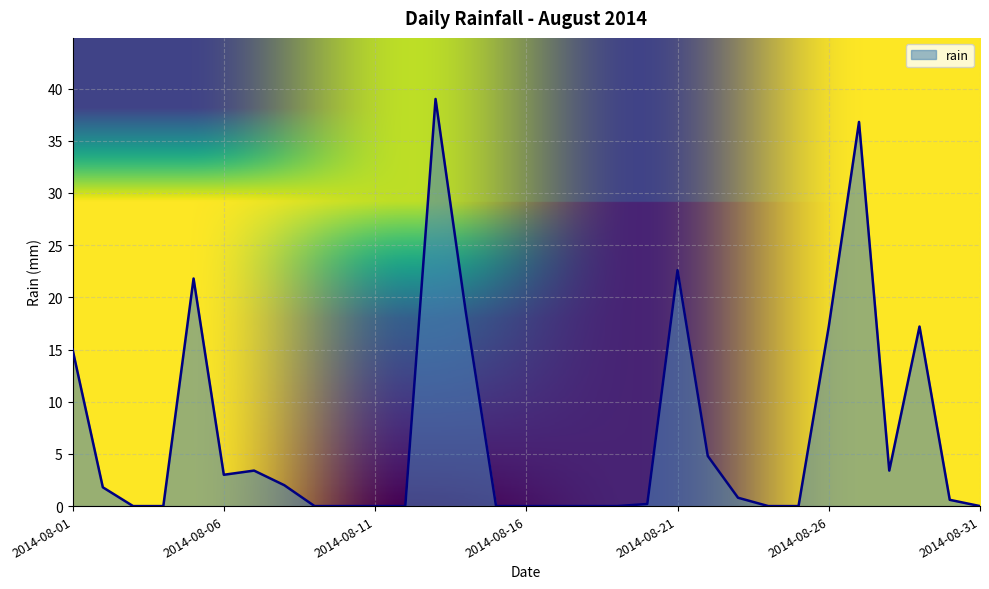

What is the greatest value displayed?

39.0